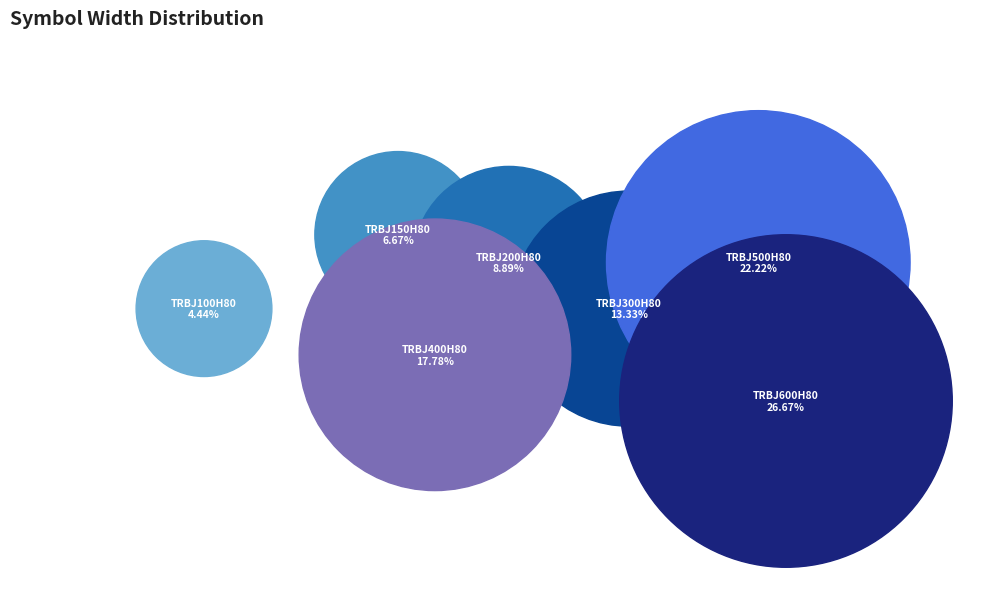

What percentage is NOT represented by TRBJ100H80?

95.6%